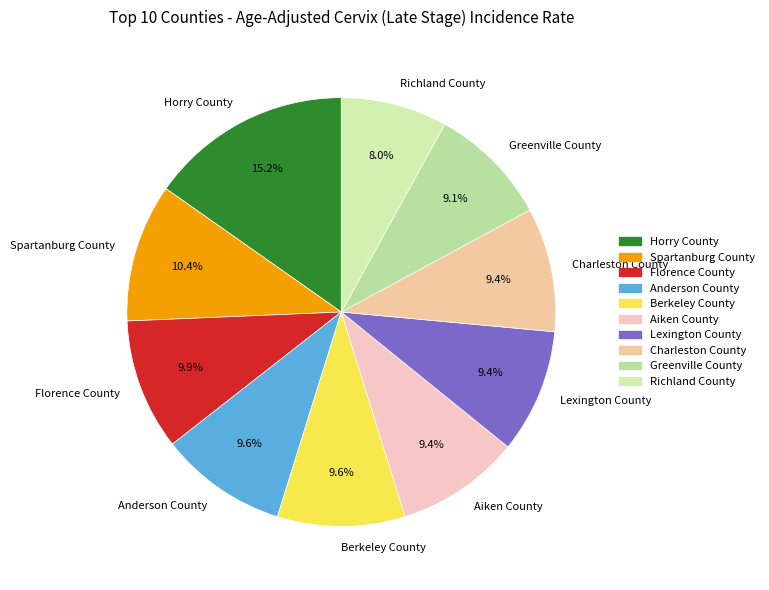

Which slice is the largest?

Horry County